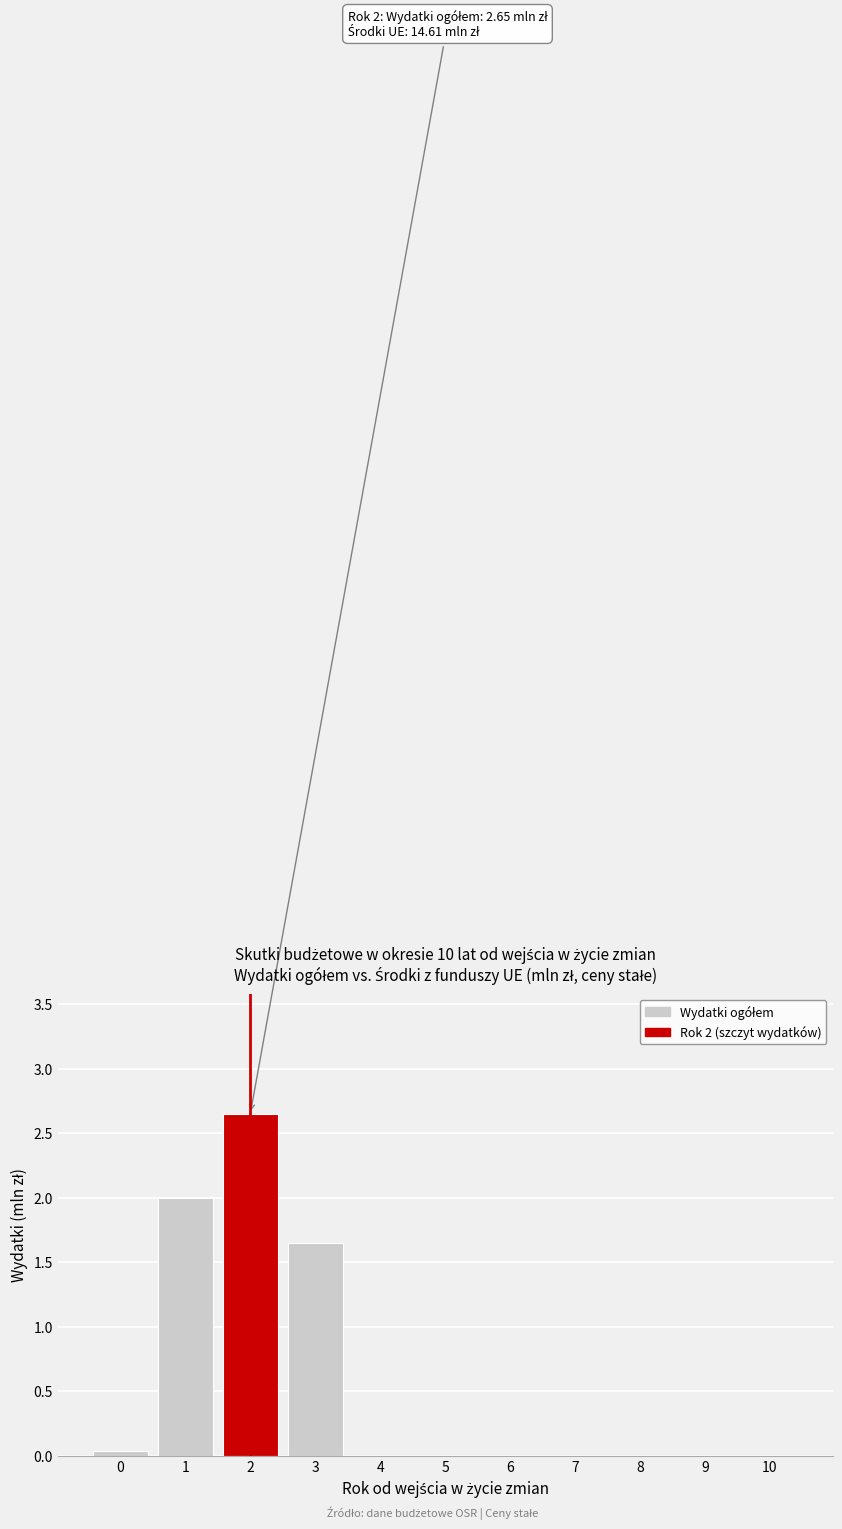

The chart shows a value of -1.4 at 4. True or false?

False